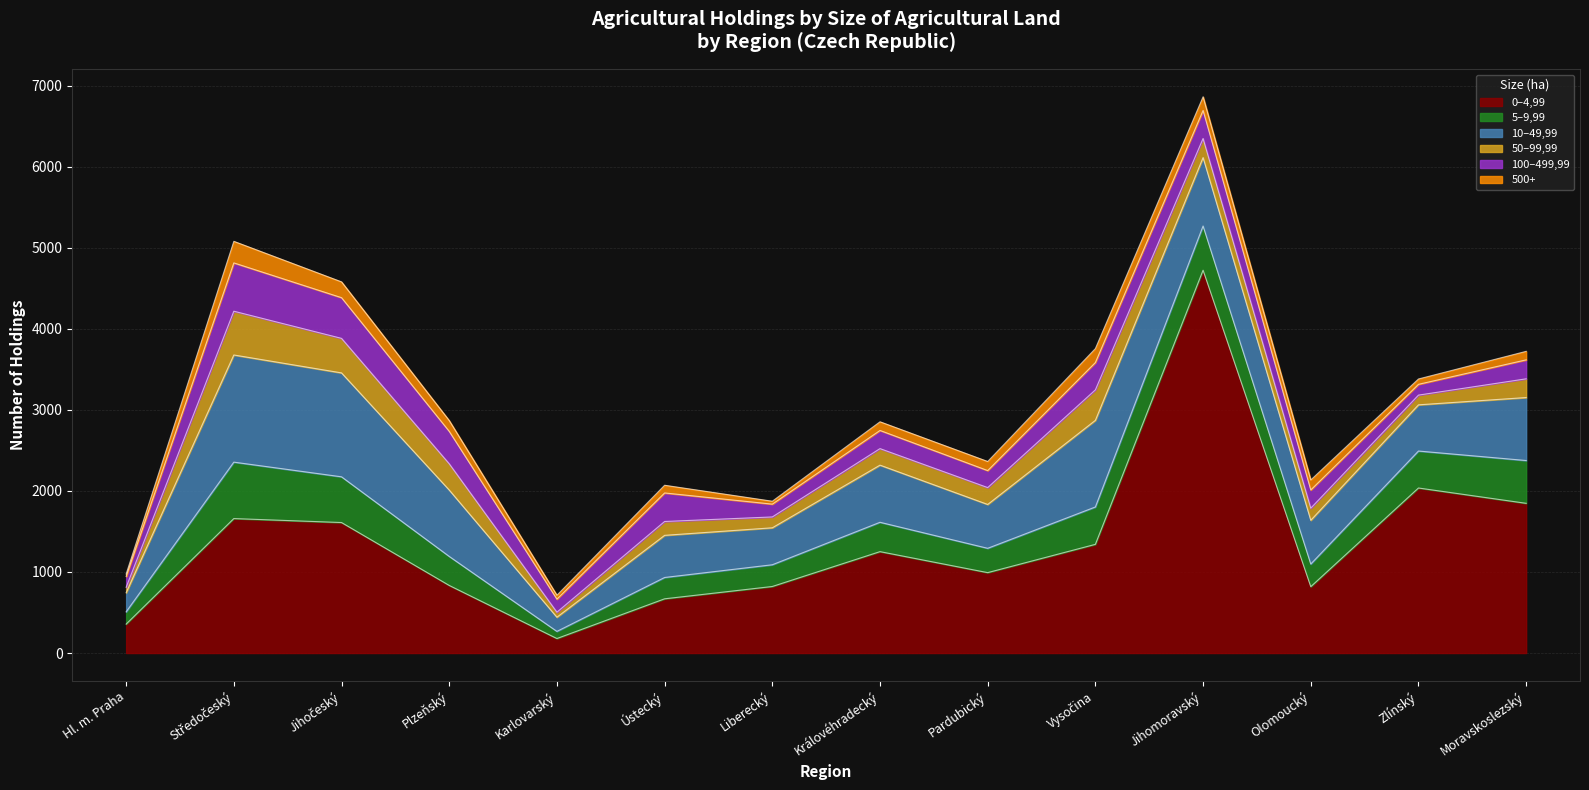

At which label does 100–499,99 reach its minimum?

Zlínský